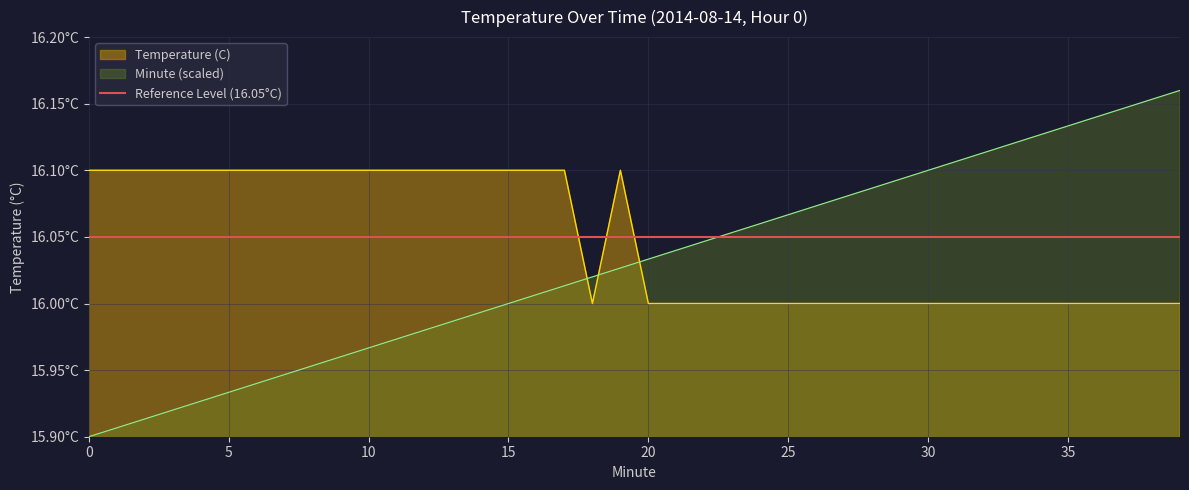

Rank the series by their average value, from lowest to highest.

Minute, Temperature (C)